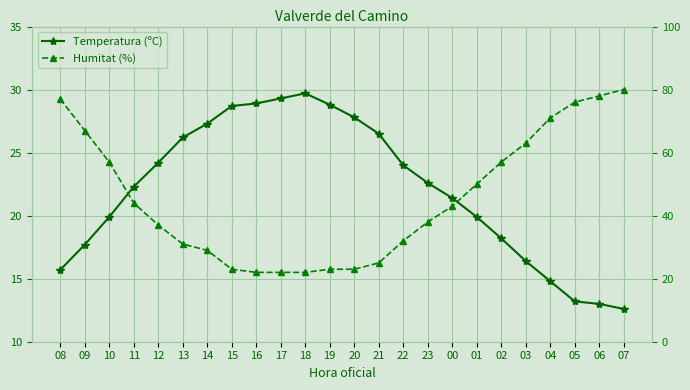

What is the greatest value displayed?

80.0